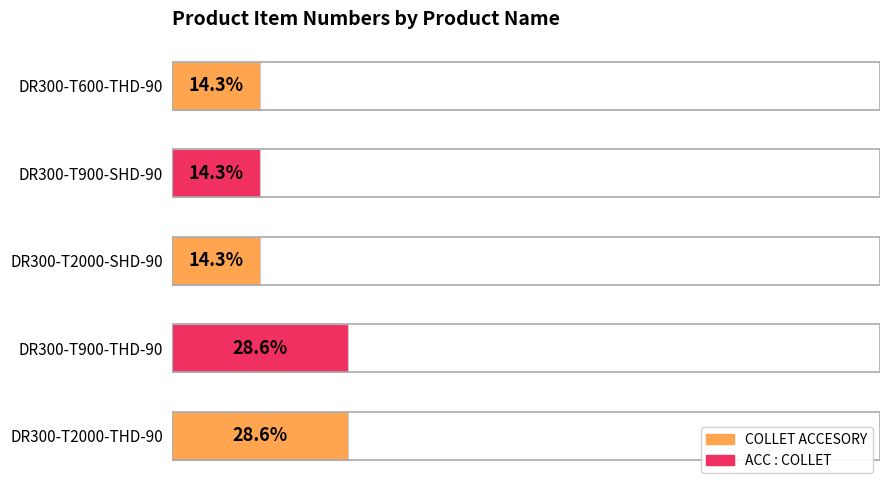

Which has a higher value, DR300-T2000-SHD-90 or DR300-T900-THD-90?

DR300-T900-THD-90